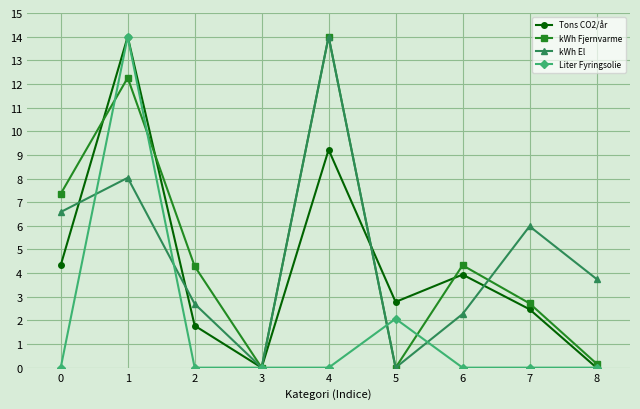

What is the average value of the kWh Fjernvarme series?

5.0